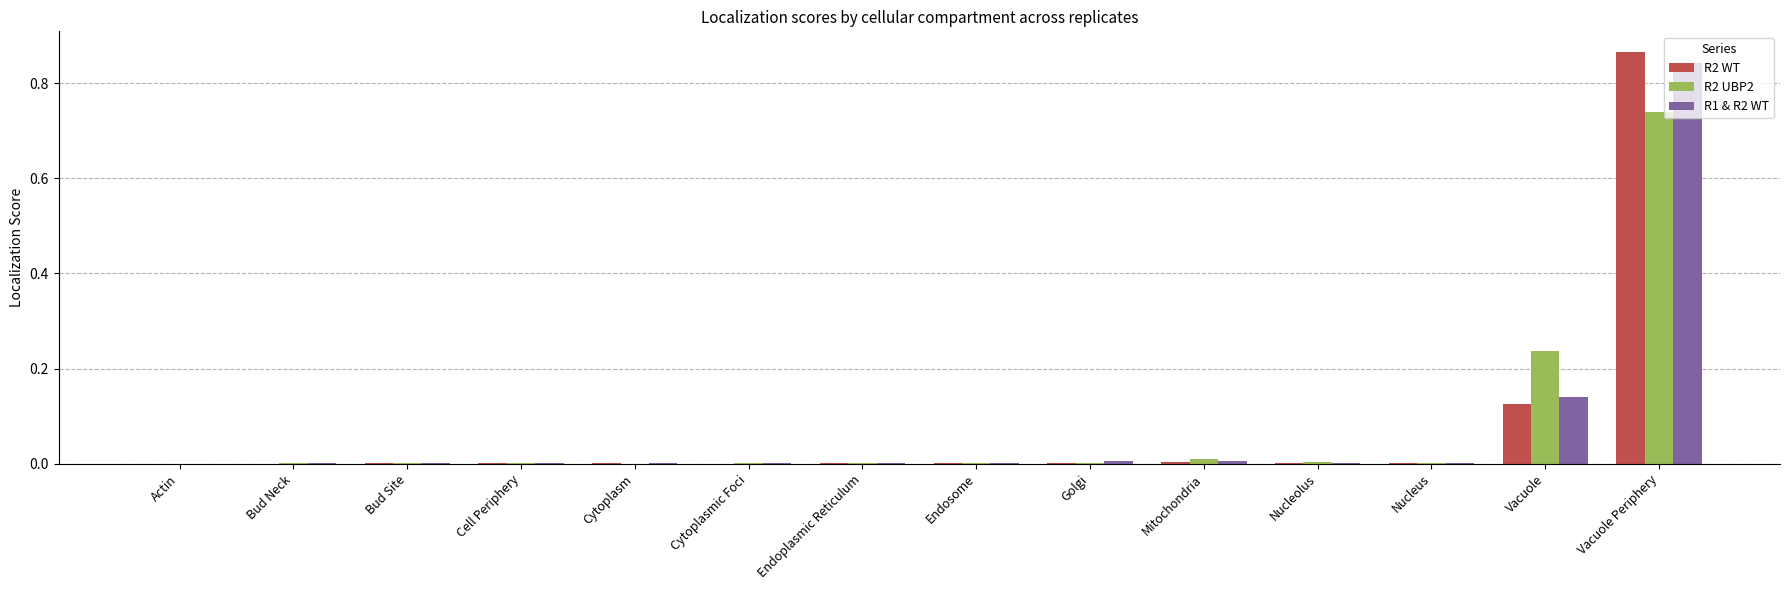

What are all the series names shown in the legend?

R2 WT, R2 UBP2, R1 & R2 WT